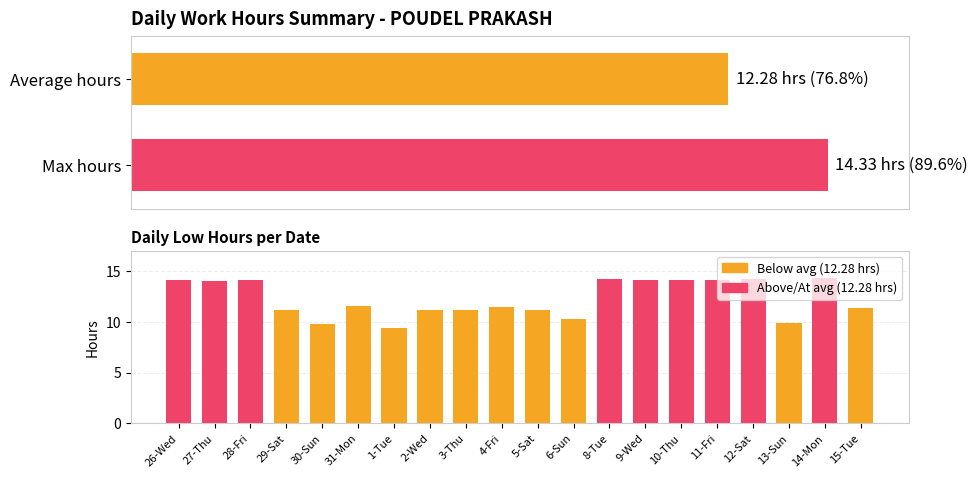

Reading right to left, what are all the values shown in this chart?

11.3	14.3	9.9	14.2	14.1	14.1	14.1	14.2	10.3	11.2	11.4	11.2	11.2	9.4	11.6	9.8	11.1	14.1	14.1	14.1